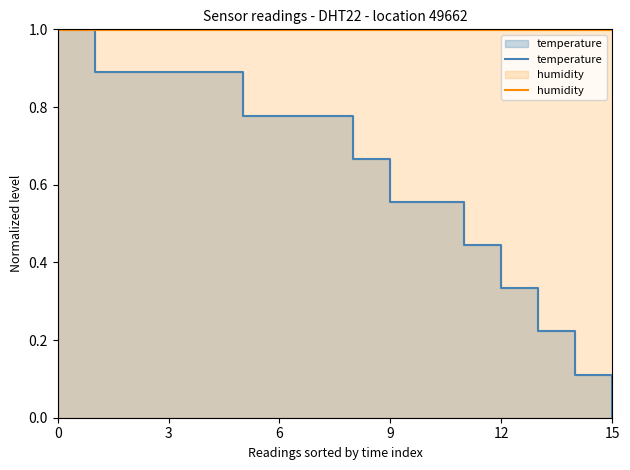

Between 0 and 14, which series saw the biggest shift?

temperature